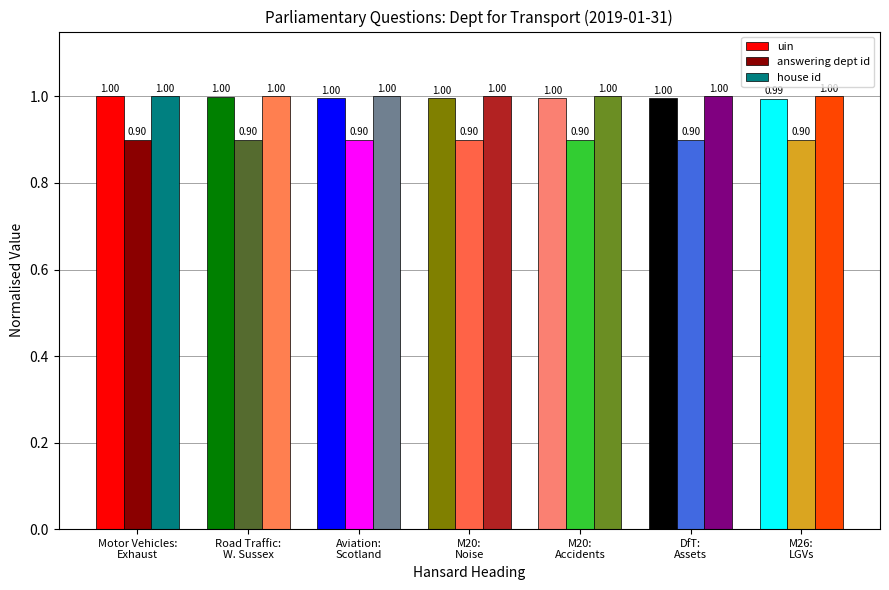

What is the value of the answering dept id bar at the 3rd from the left?

0.9